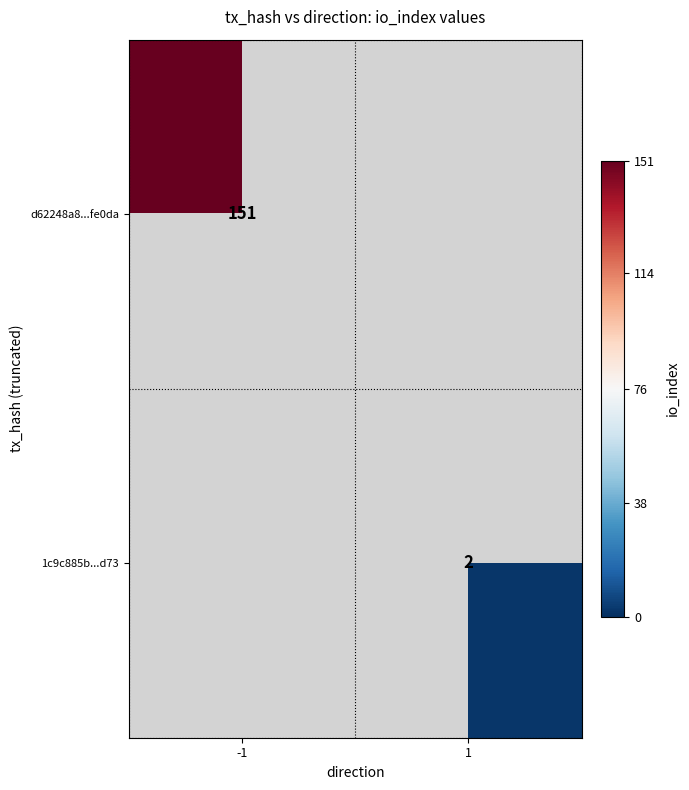

Is it true that d62248a8...fe0da equals 248 at -1?

False